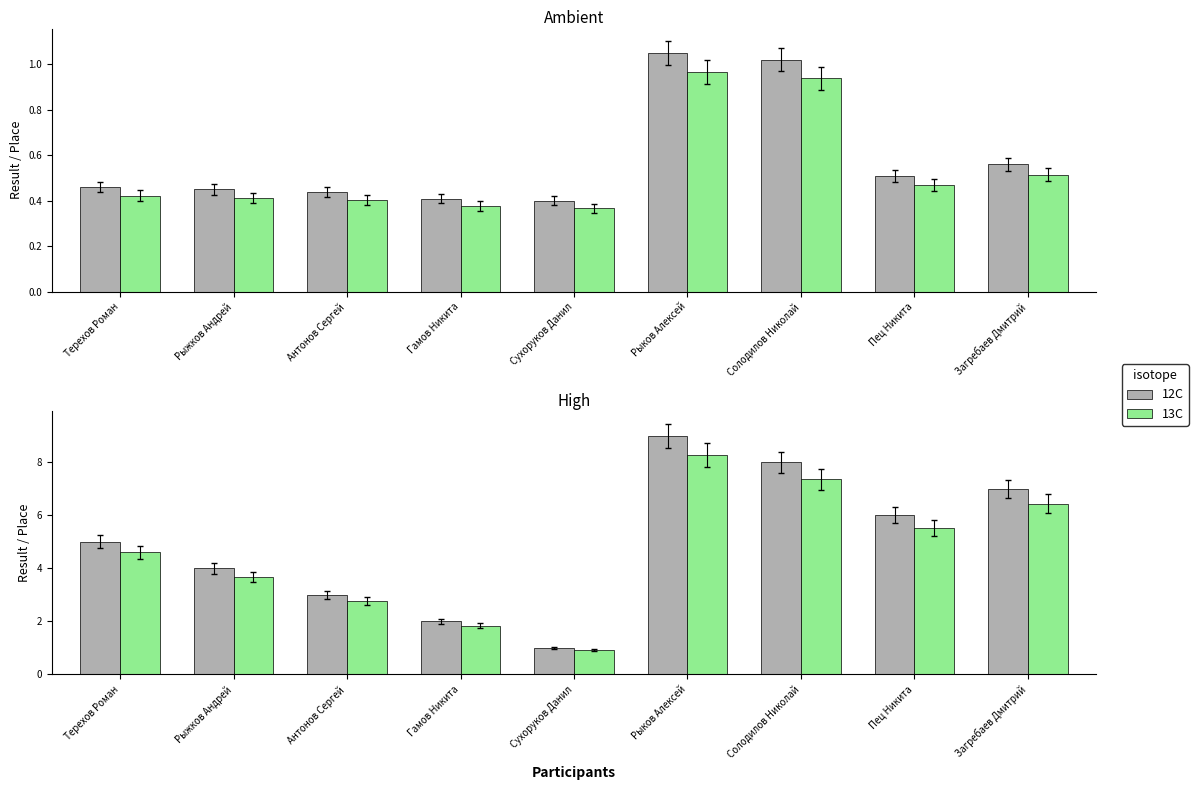

At which category does the chart reach its minimum across all series?

Сухоруков Данил